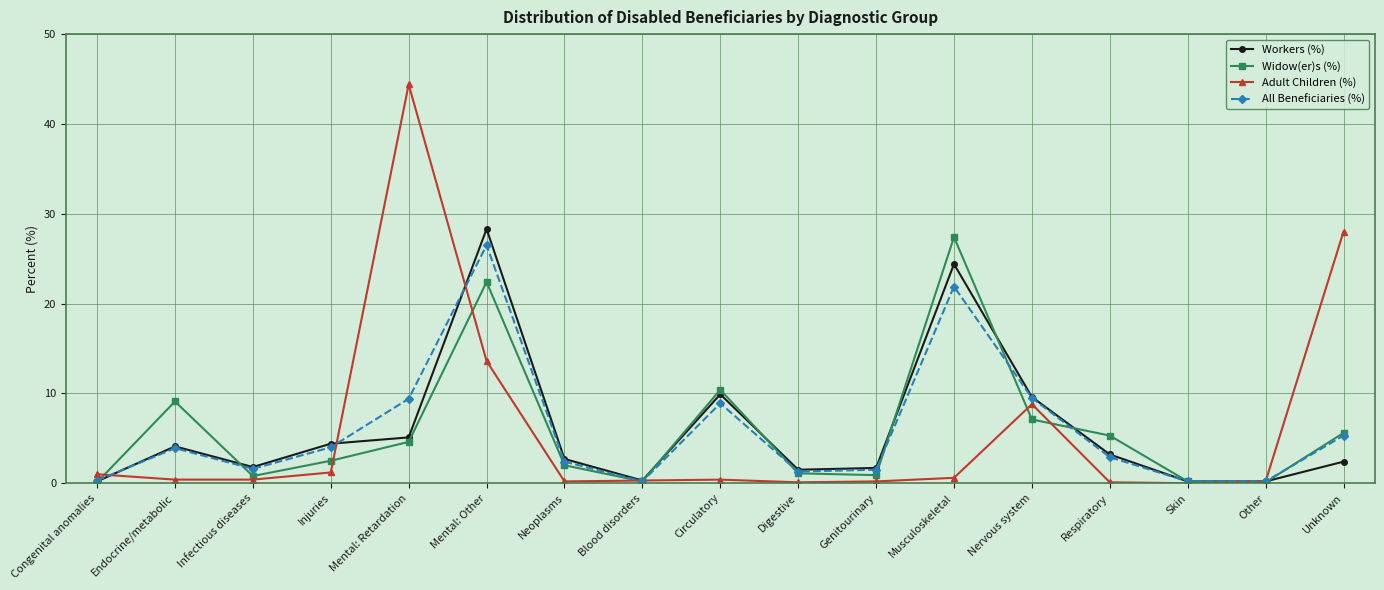

How many categories are shown in the chart?

17